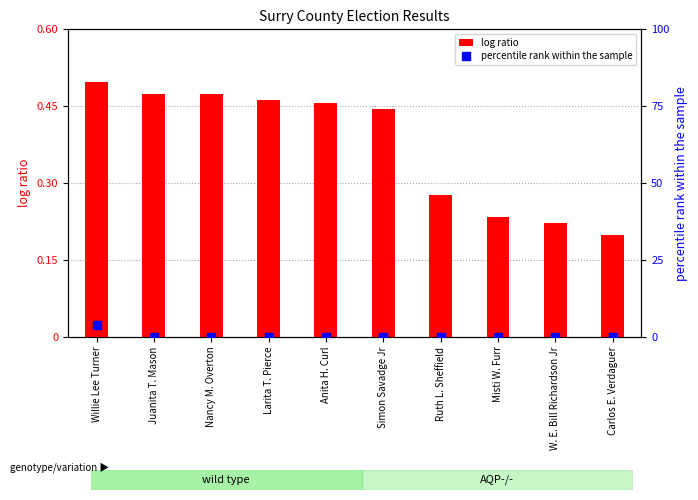

Which series has the largest total across all categories?

log ratio